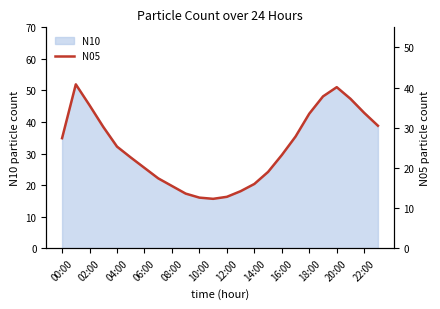

Is it true that N10 equals 62.2 at 18:00?

False